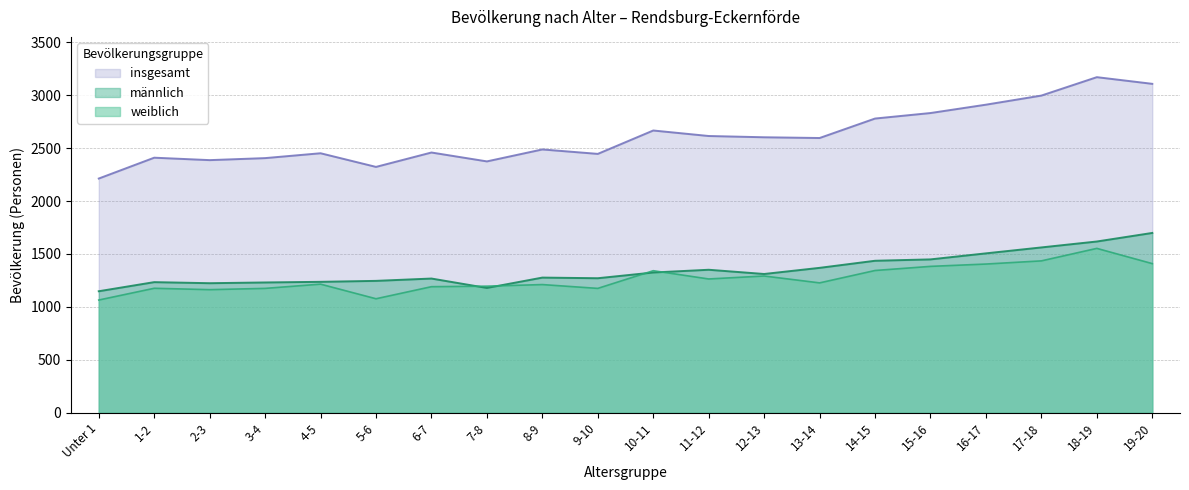

What is the label of the 19th point from the right?

1-2